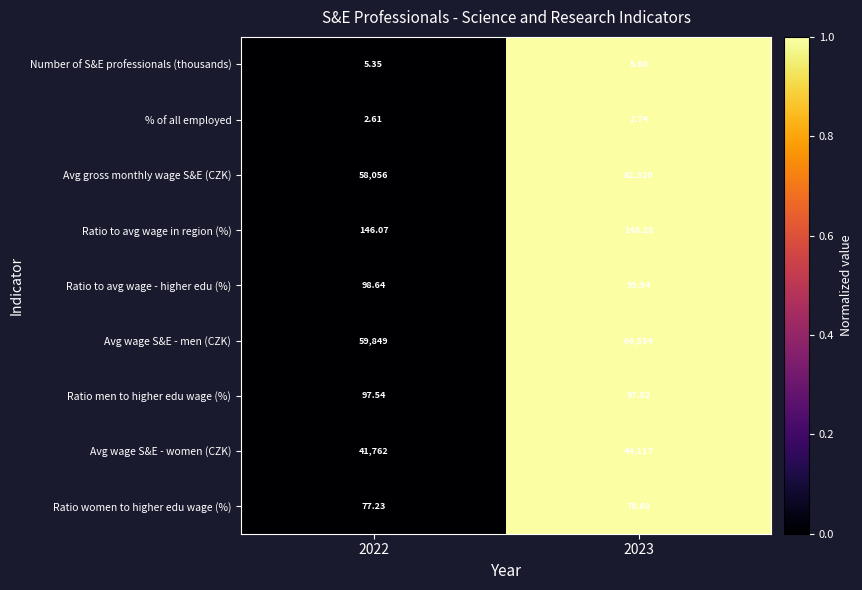

How many distinct data groups are displayed?

9